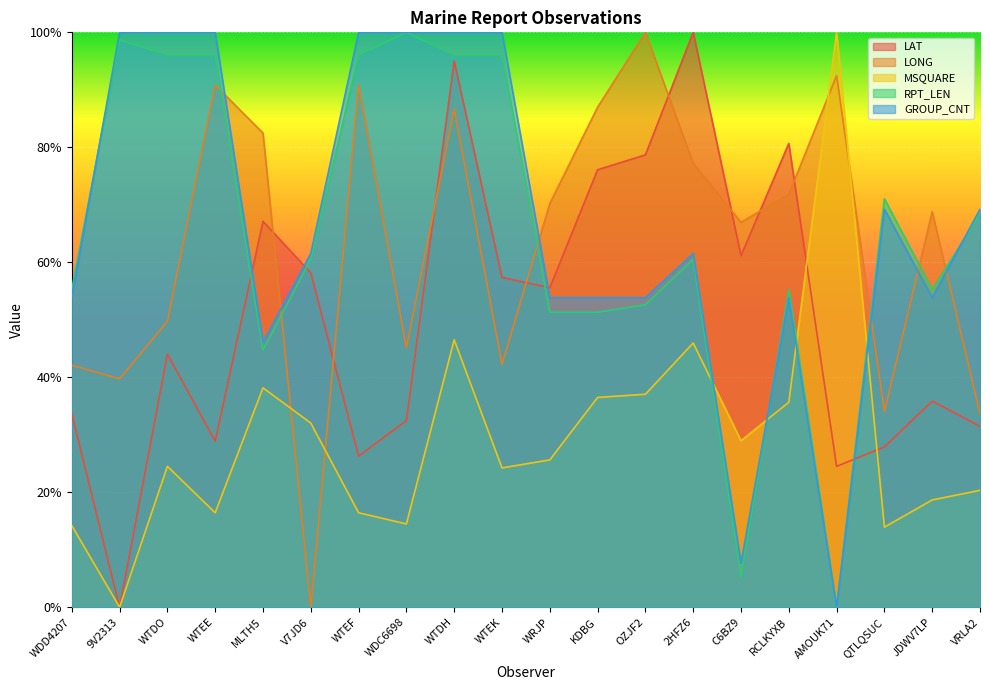

How many interior local peaks does the RPT_LEN series have?

5